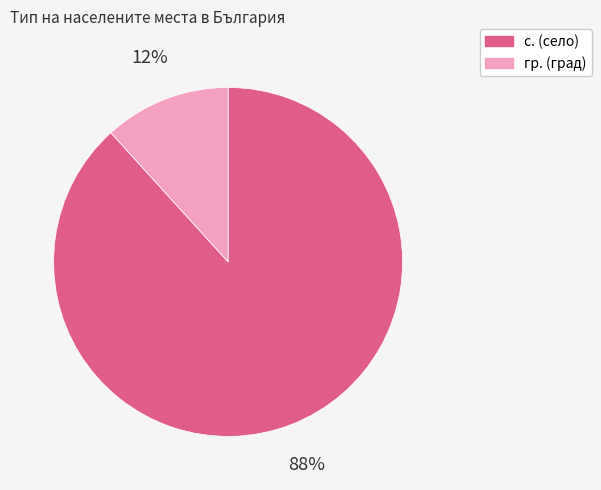

Which has a higher value, гр. or с.?

с.